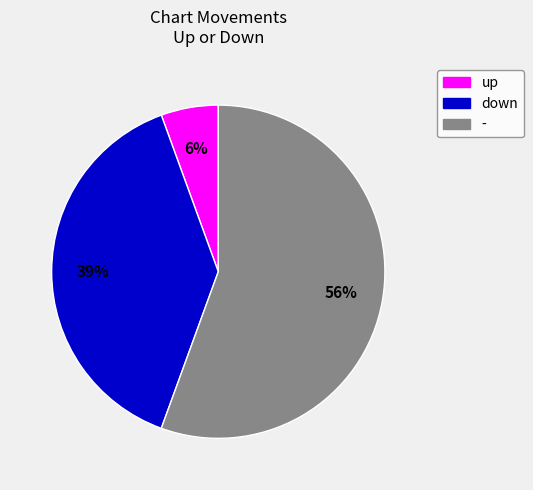

What is the smallest slice in the pie chart?

up